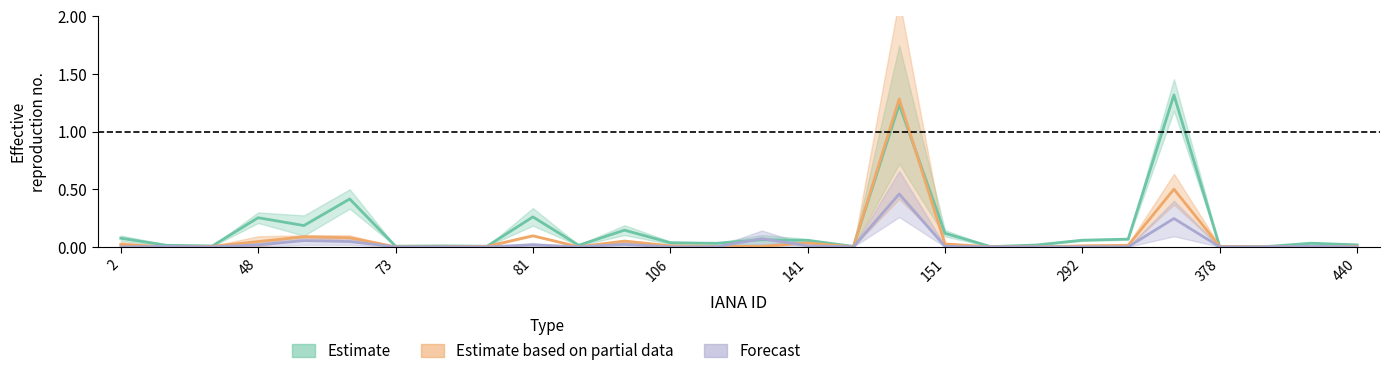

What is the label of the 12th point from the right?

16